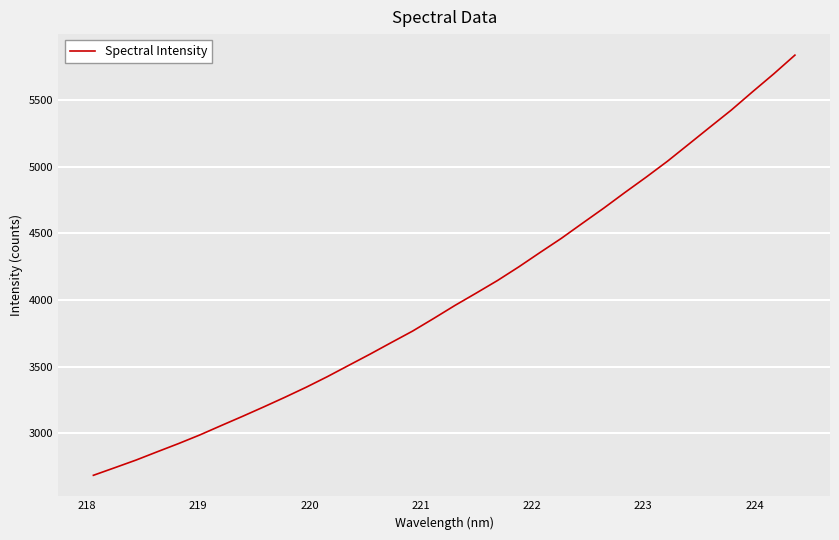

What is the difference between the maximum and minimum values?

3155.6